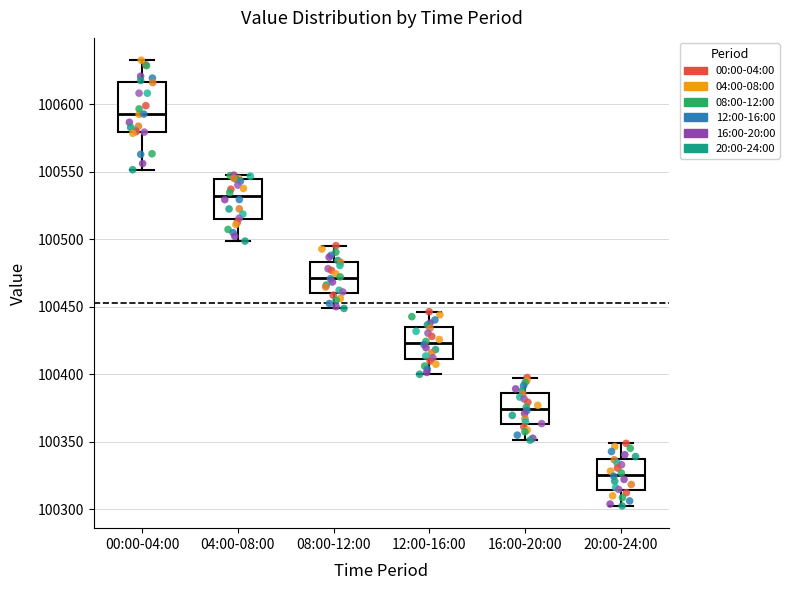

Which box has the lowest median line?

20:00-24:00